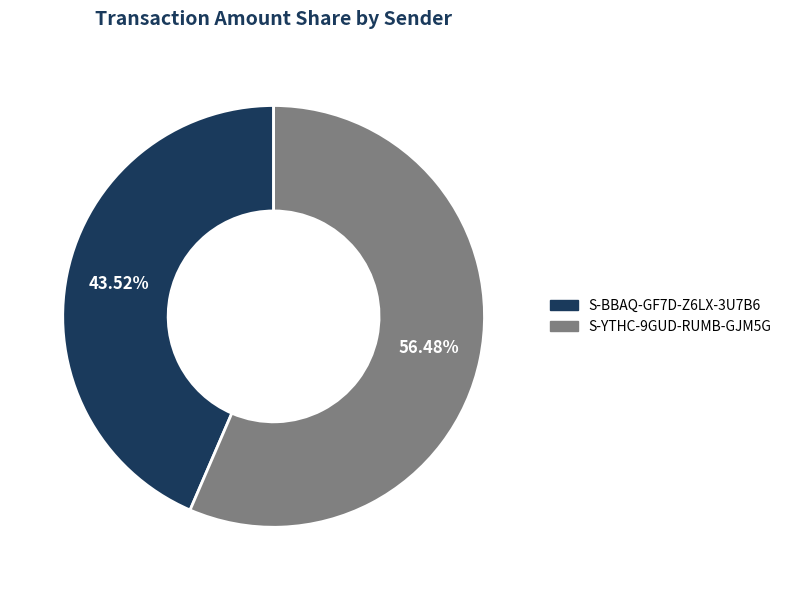

Which category accounts for the majority?

S-YTHC-9GUD-RUMB-GJM5G